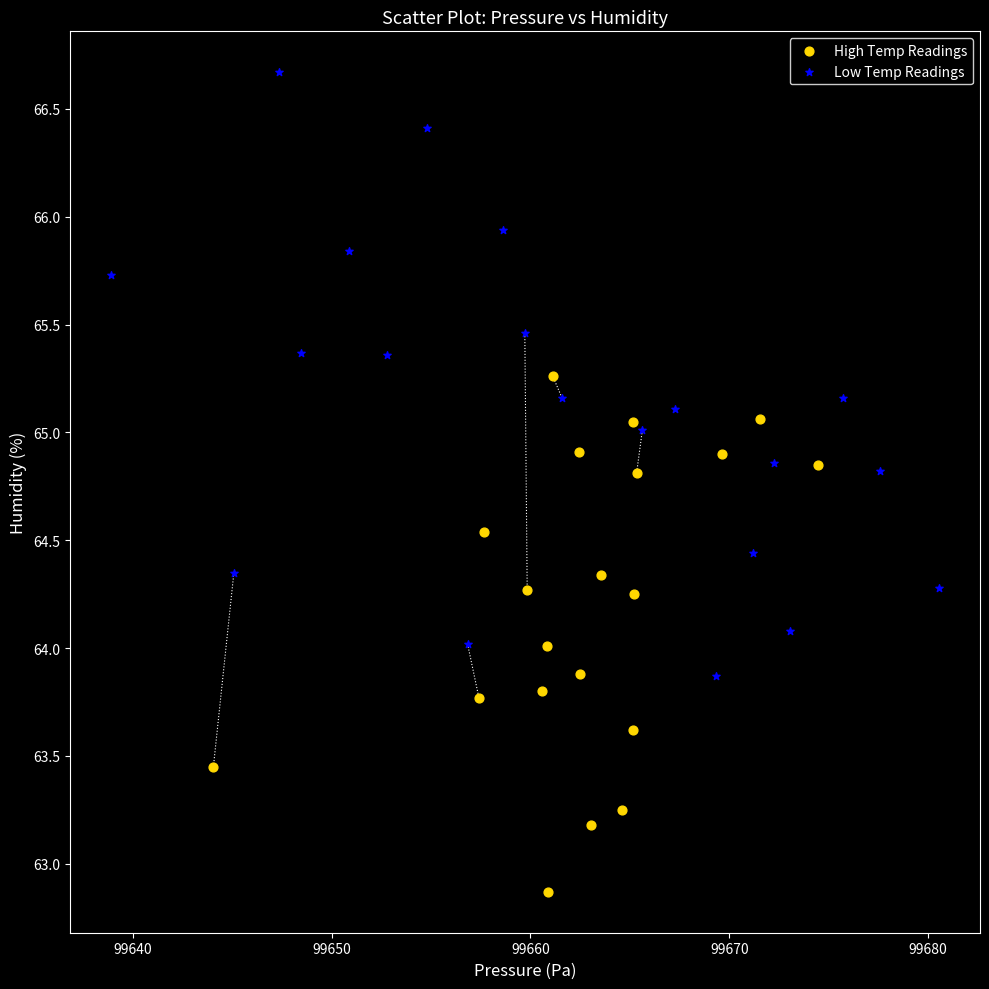

Which series reaches the minimum Y coordinate?

High Temp Readings